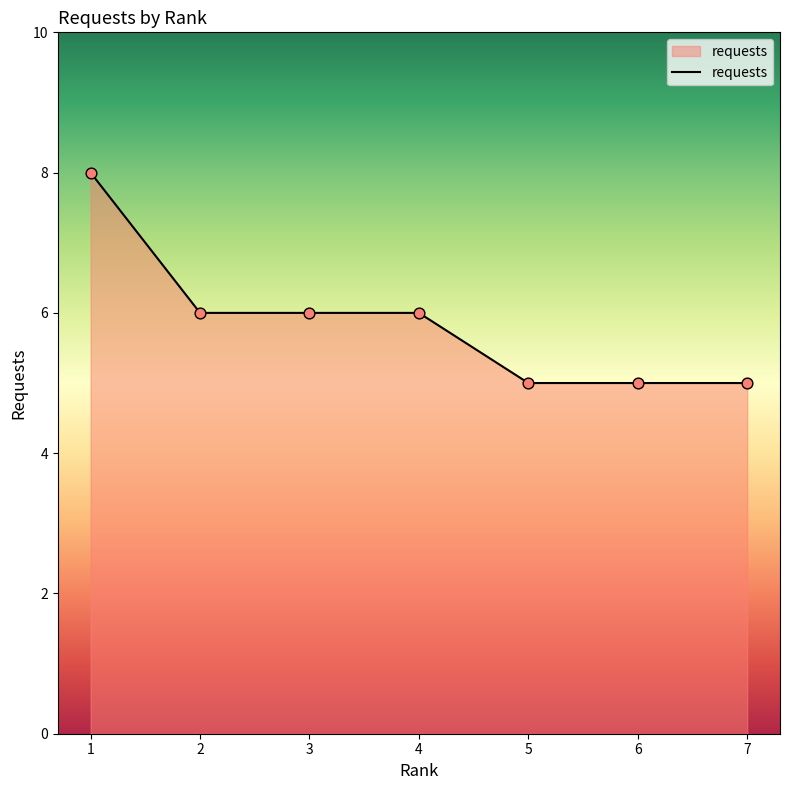

What is the ratio of the value at 4 to the value at 6?

1.2